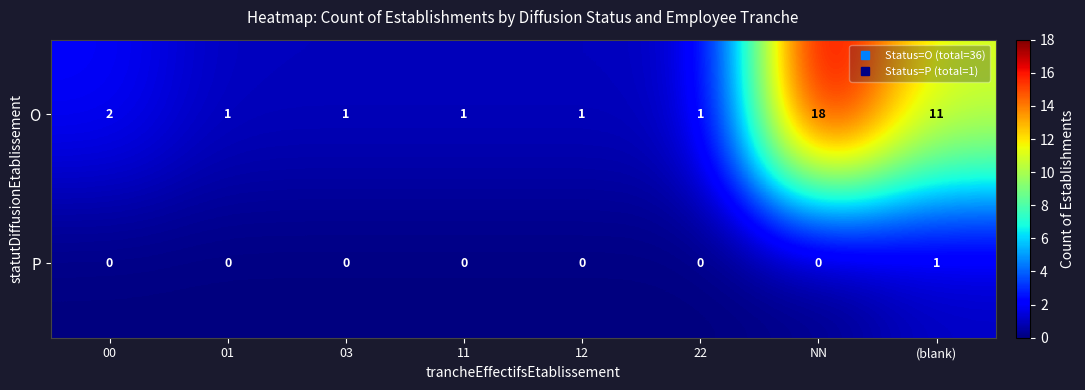

The value of O at 03 is 0. True or false?

False